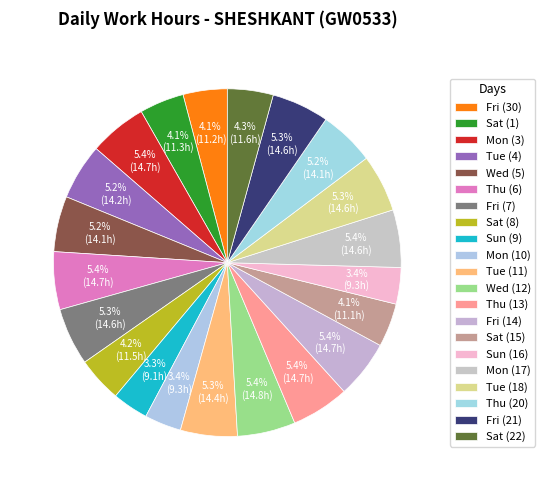

Do Wed (5) and Mon (17) together represent more than half of the pie?

No